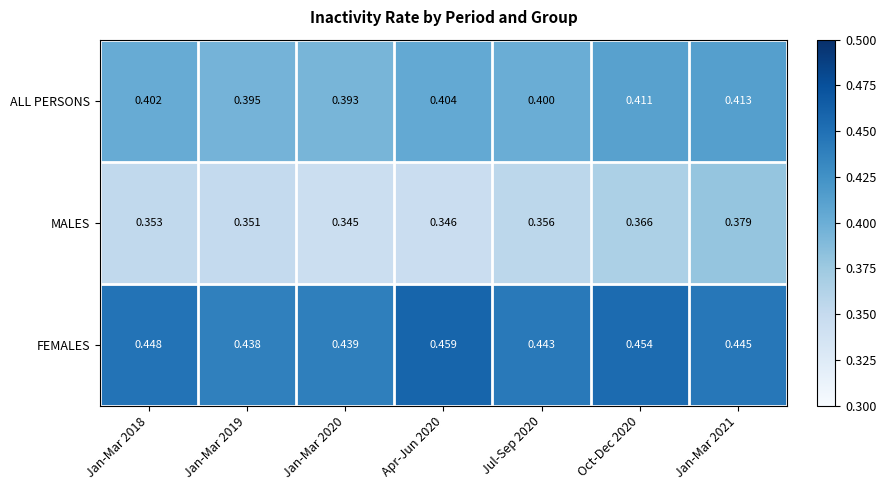

Count the number of categories in the chart.

7